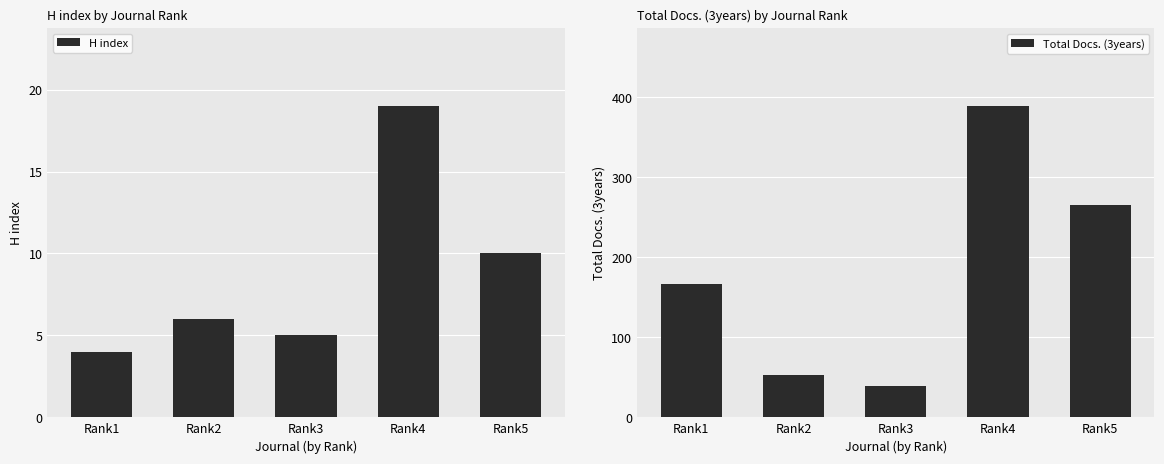

What is the sum of all Total Docs. (3years) values?

913